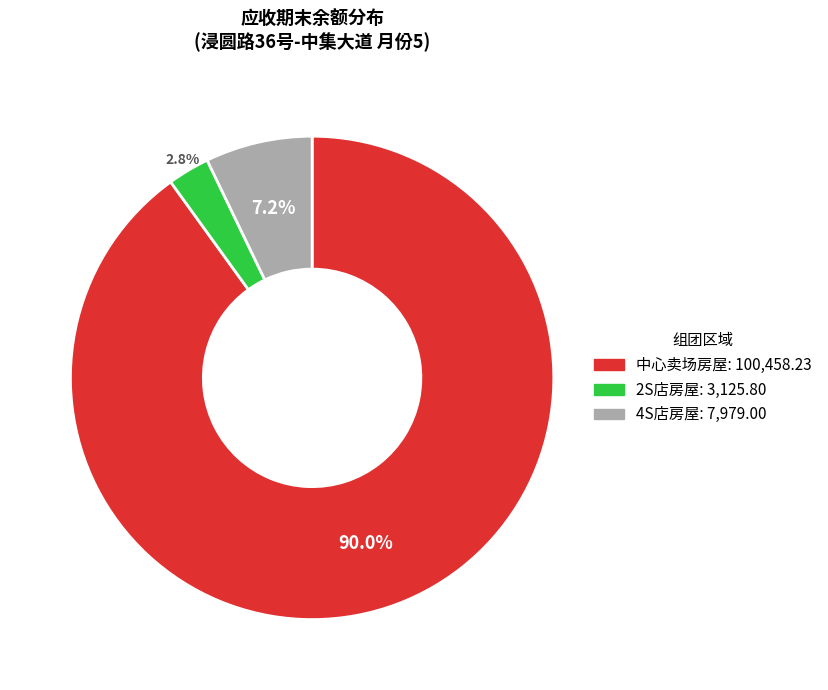

To the nearest percent, what is the combined percentage of 4S店房屋 and 中心卖场房屋?

97%